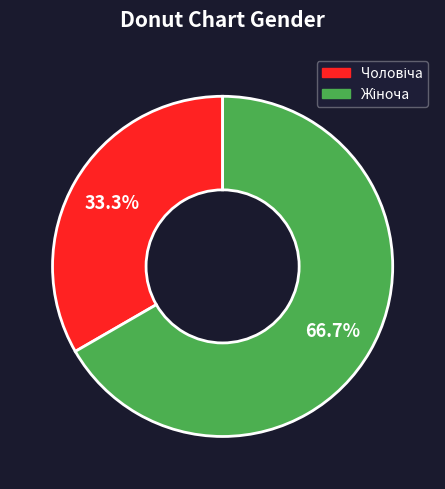

Rank the categories by value from lowest to highest.

Чоловіча, Жіноча